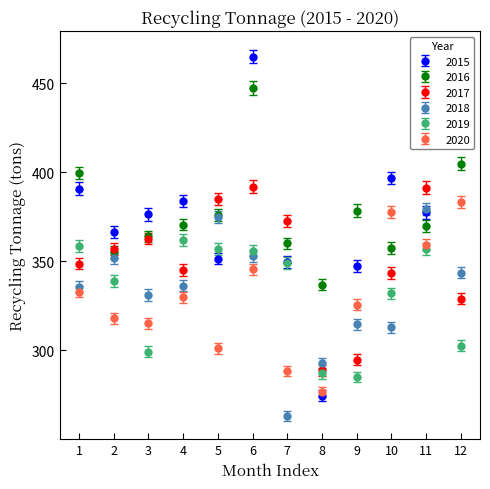

What are all the series names shown in the legend?

2015, 2016, 2017, 2018, 2019, 2020